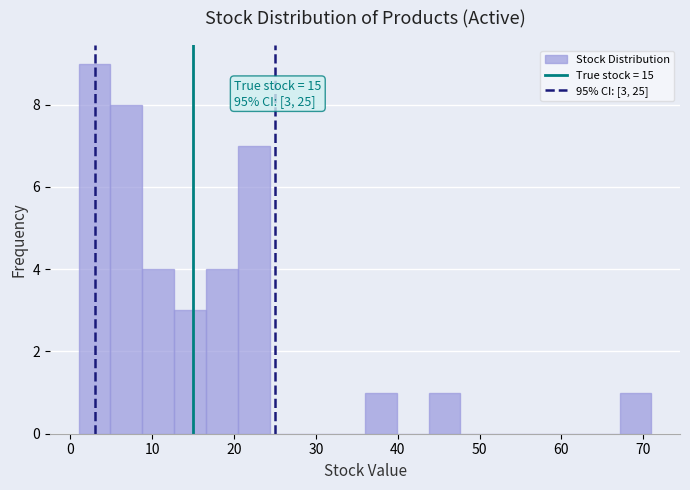

Around what value on the x-axis is the tallest bar? Give the approximate position of its centre, as read against the axis.

3